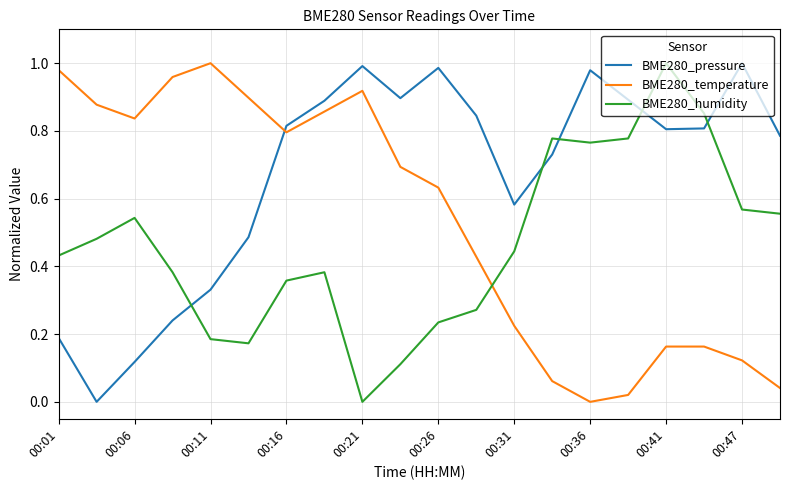

True or false: BME280_temperature and BME280_pressure intersect in this chart.

True